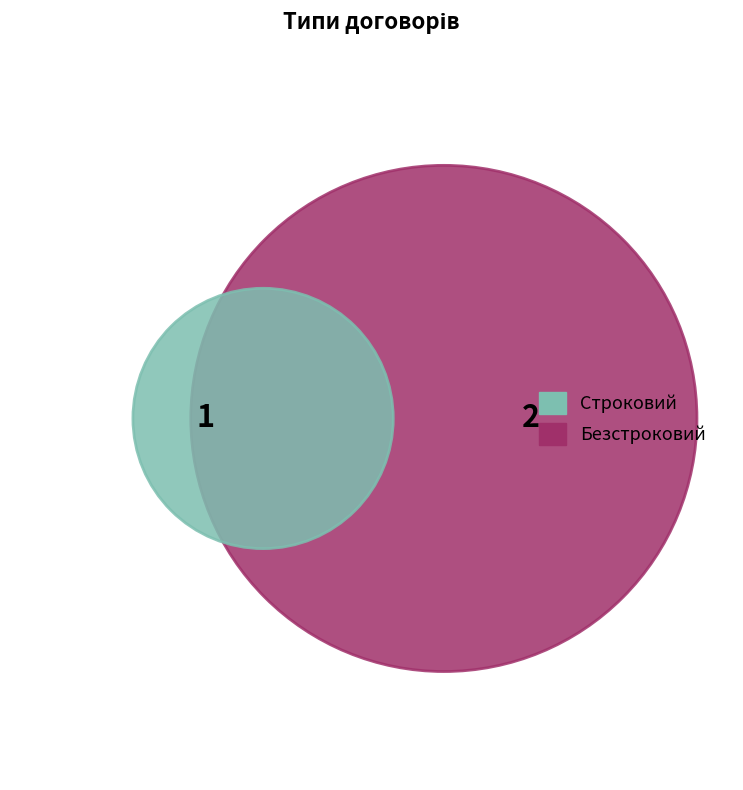

Is it true that Безстроковий is 52% of the pie?

False